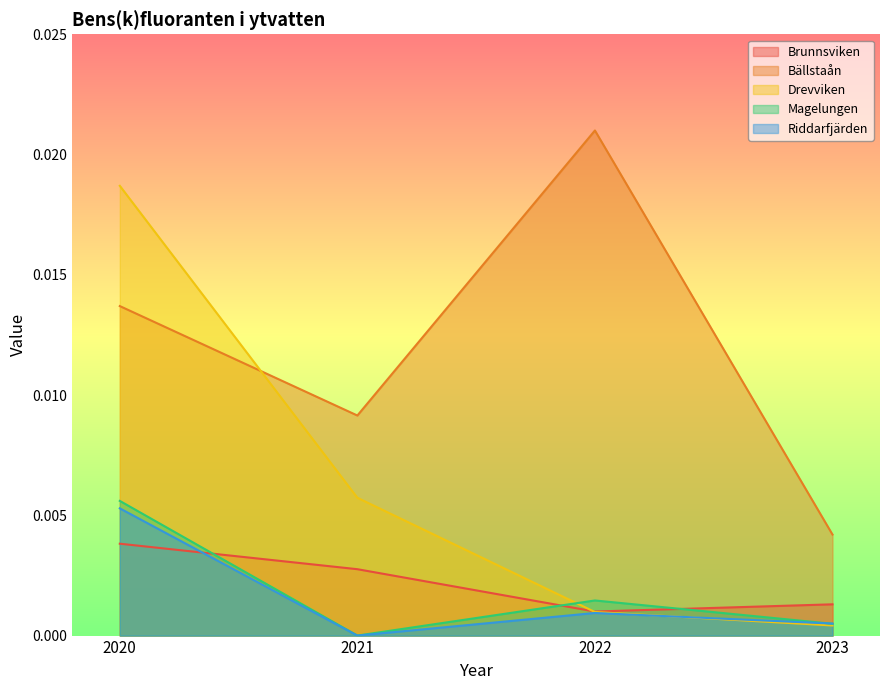

Which series changed the most between 2020 and 2021?

Drevviken